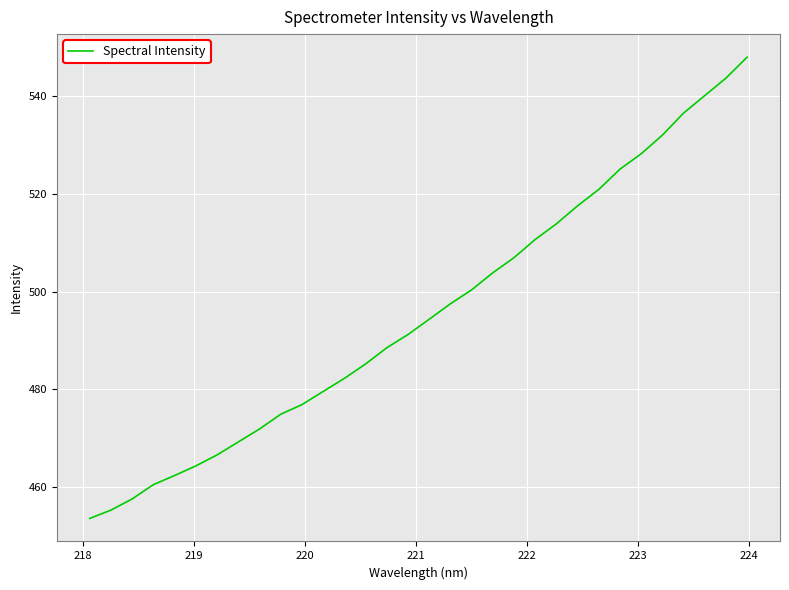

How many values are below 494?

16